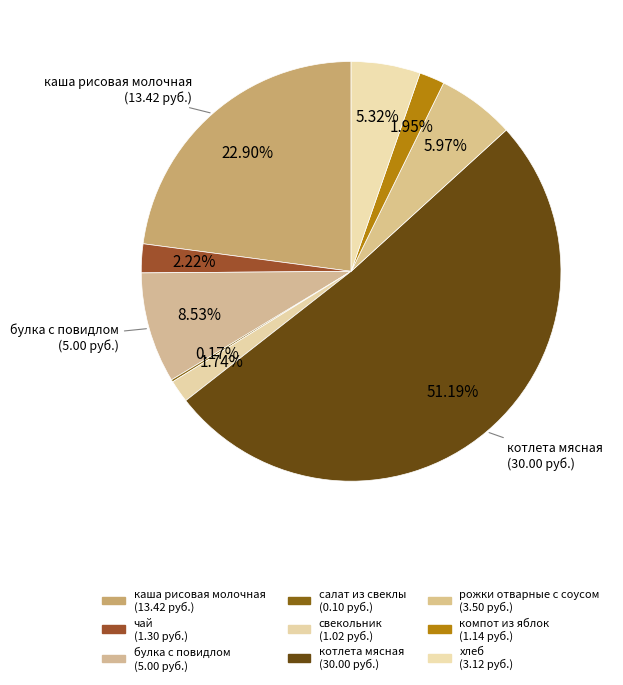

What portion of the pie excludes хлеб?

94.7%